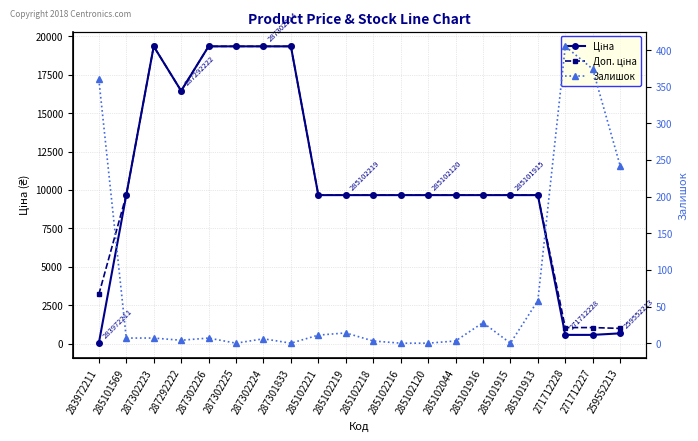

What is the sum of the Доп. ціна values at 285101913 and 285102044?

19329.3